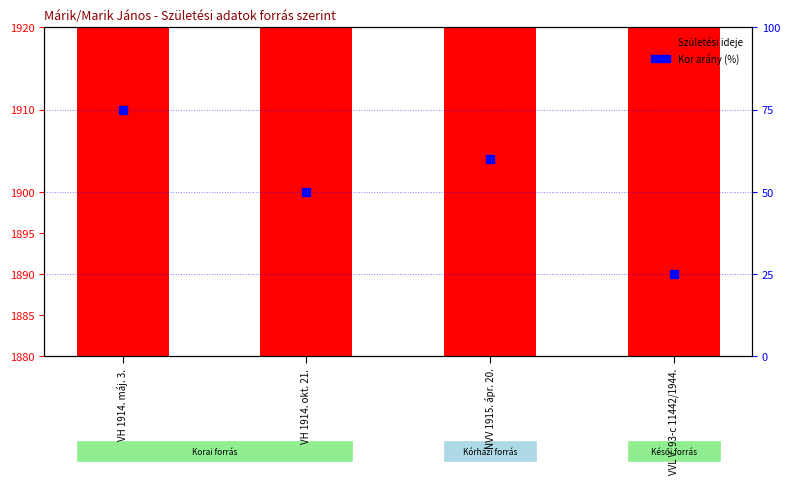

Which series has the largest total across all categories?

Születési ideje